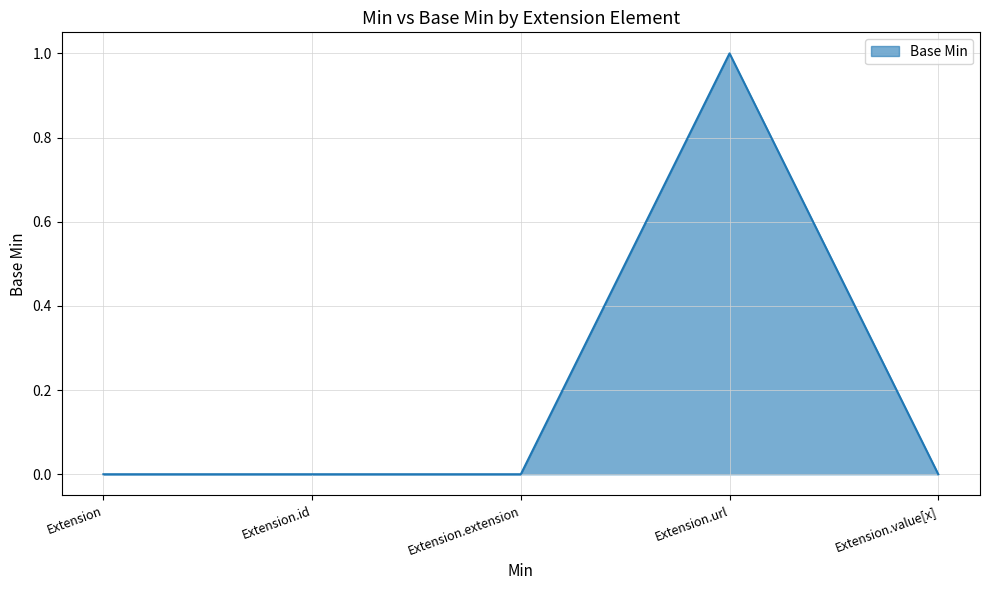

What is the maximum value shown in the chart?

1